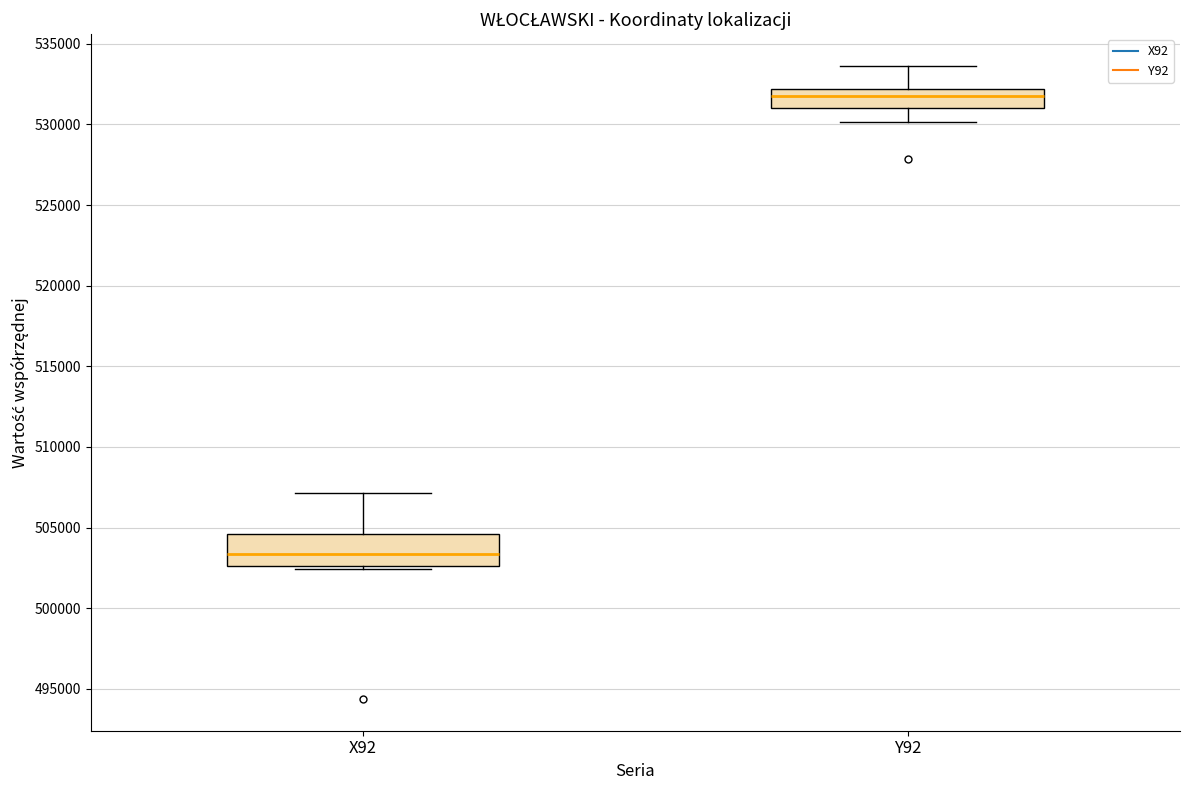

Which box has the highest median line?

Y92